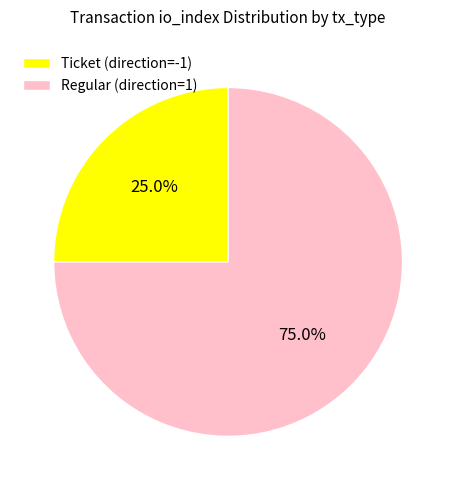

To the nearest percent, what is the combined percentage of Ticket (direction=-1) and Regular (direction=1)?

100%